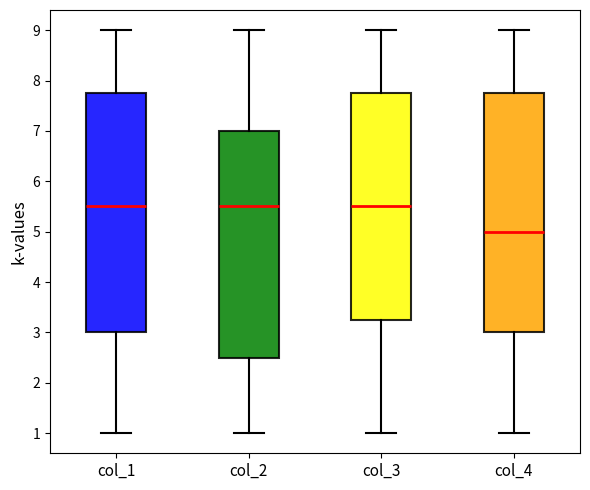

Where does the upper whisker of the box for col_4 end on the y-axis? The values are not printed on the chart, so give them approximately, as read against the axis.

9.0